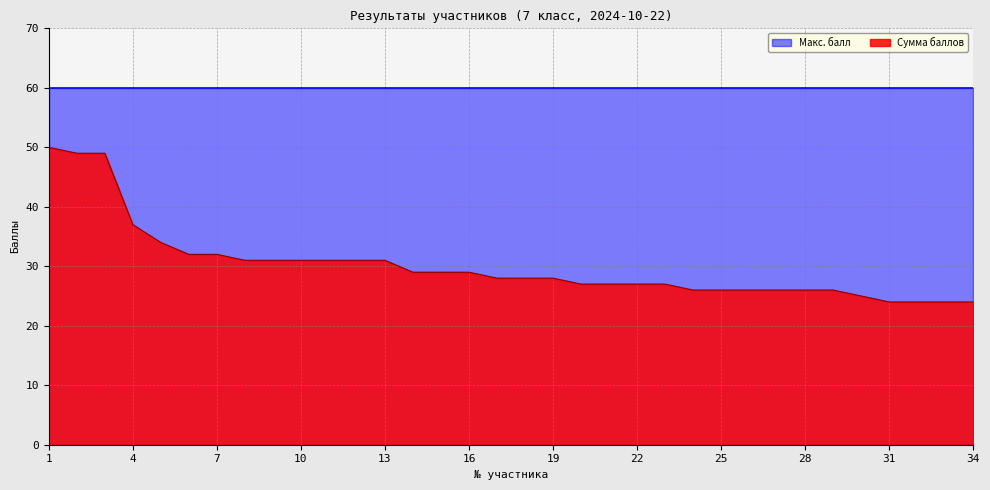

Which has a higher value, 11 or 4?

4